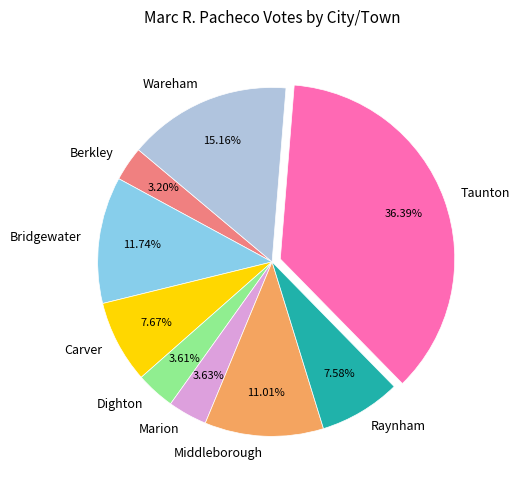

Which has a higher value, Dighton or Taunton?

Taunton